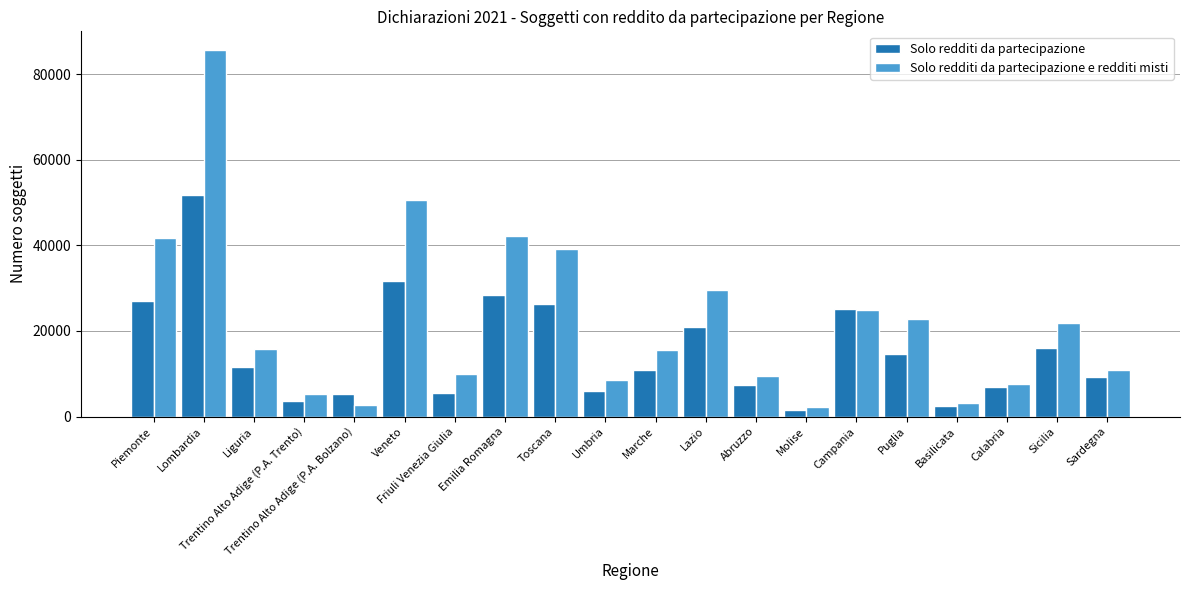

At which category does the chart reach its peak across all series?

Lombardia